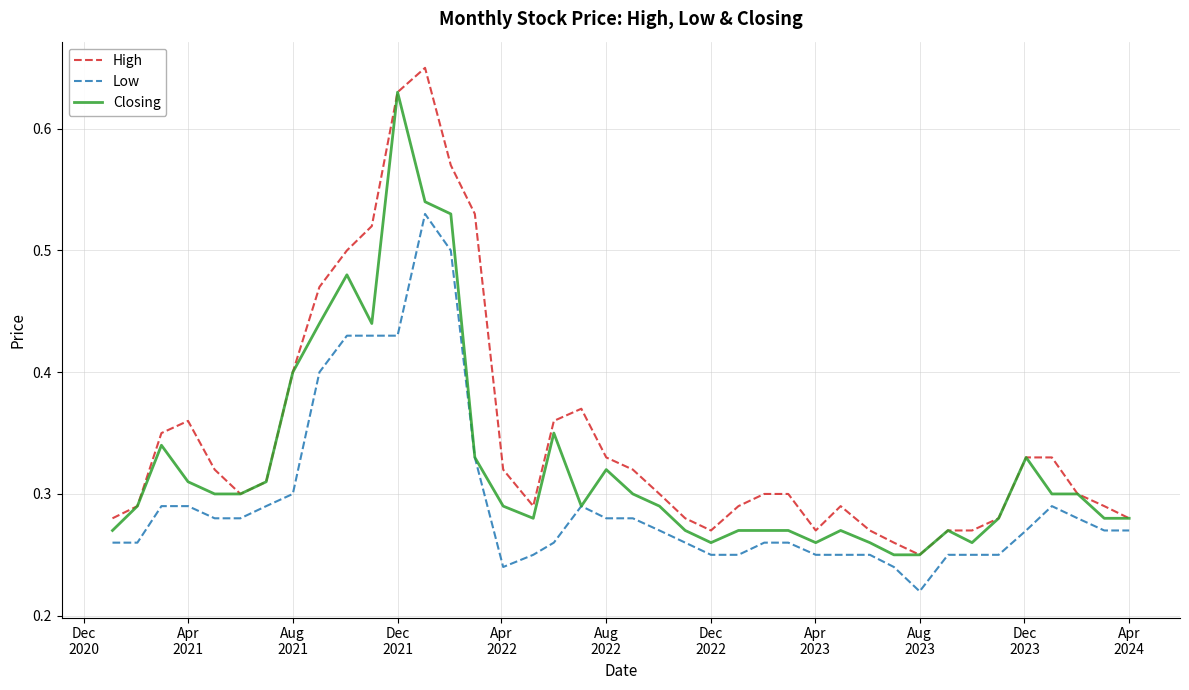

List the series in order of their peak value, lowest first.

Low, Closing, High